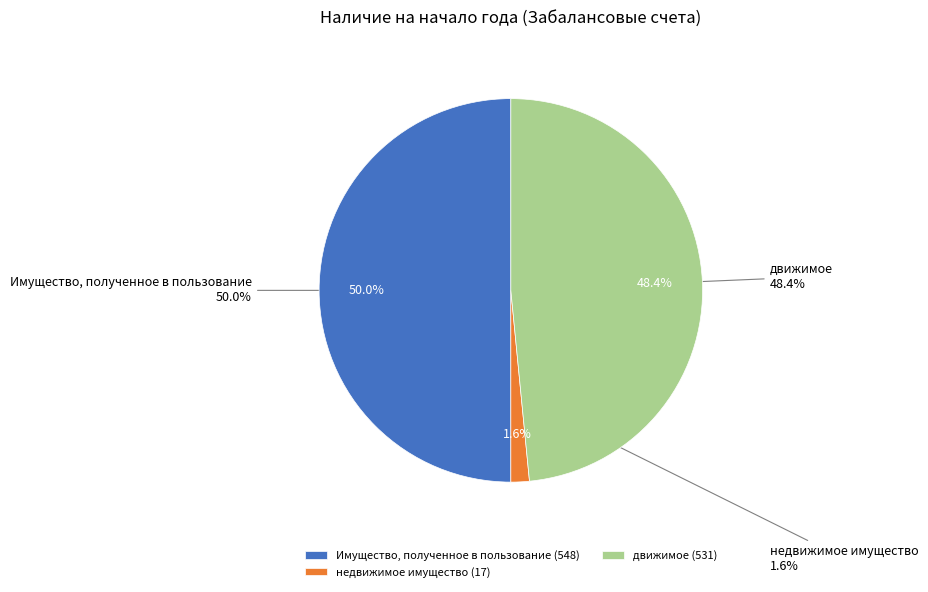

What percentage is the недвижимое имущество slice, to the nearest percent?

2%